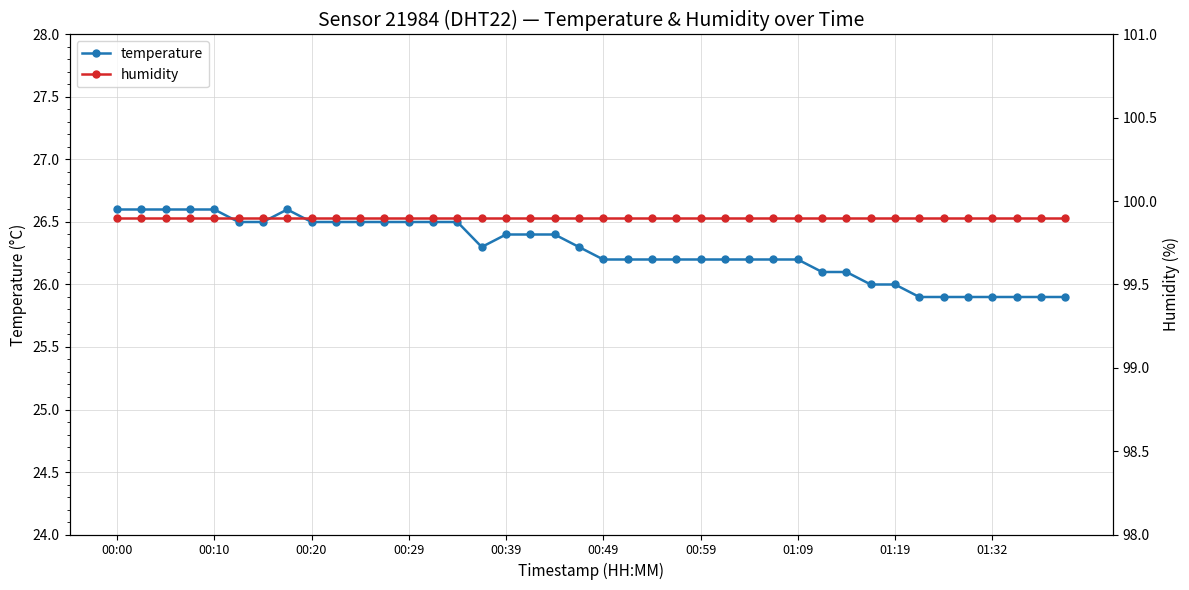

Between 18 and 22, which series saw the biggest shift?

temperature